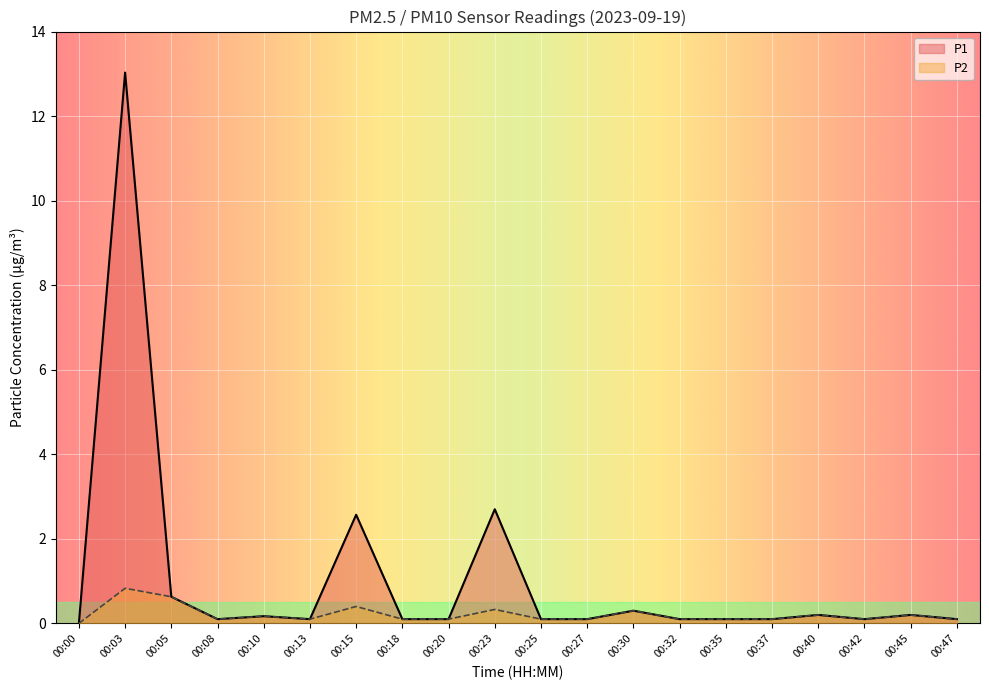

True or false: P2 has more than 1 interior local peaks.

True